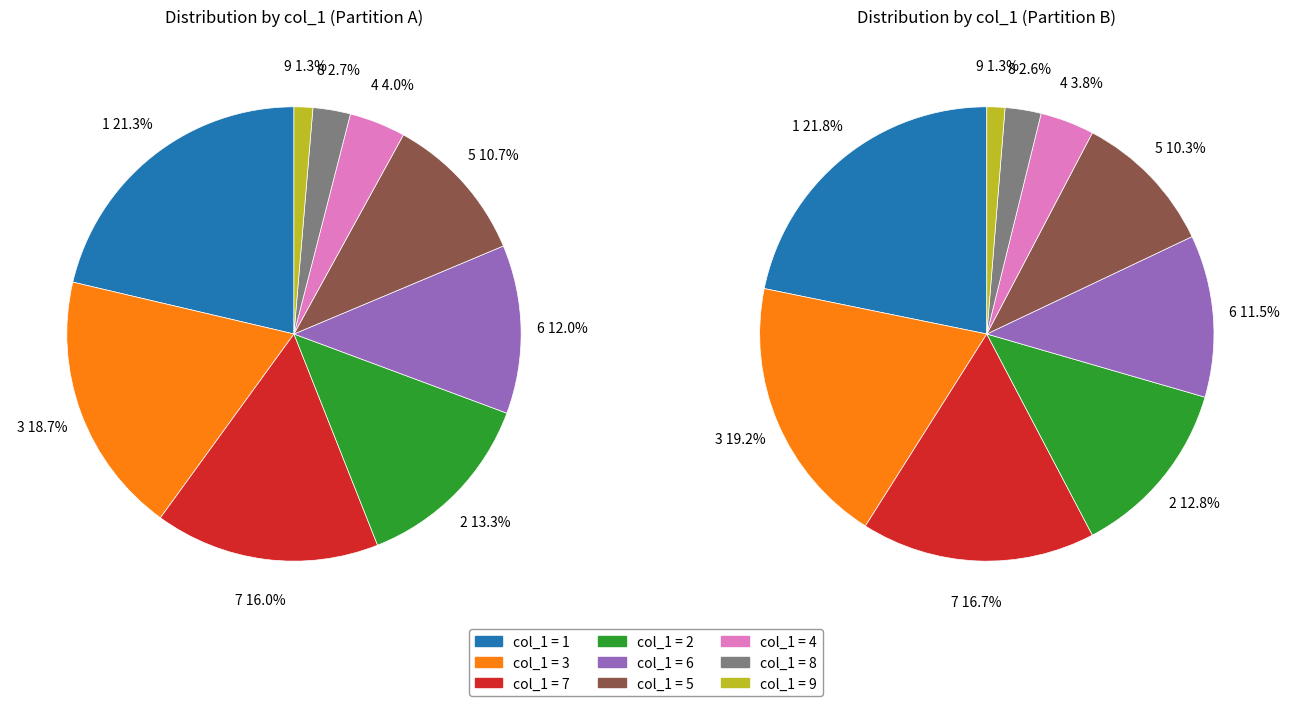

How many segments does this pie chart have?

9